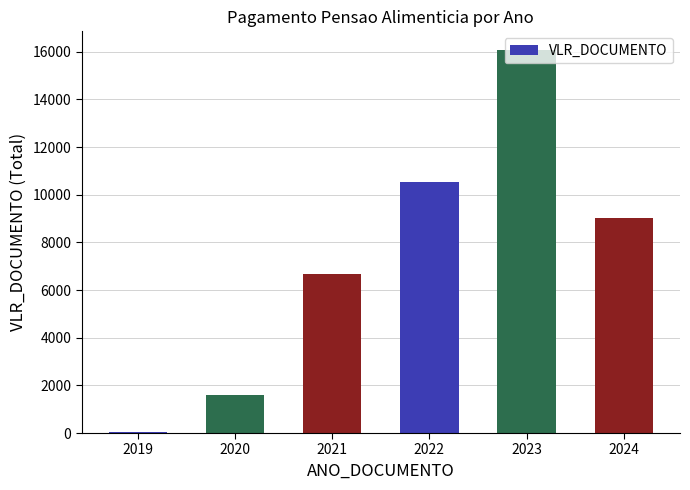

The value at 2023 is 27572.6. True or false?

False